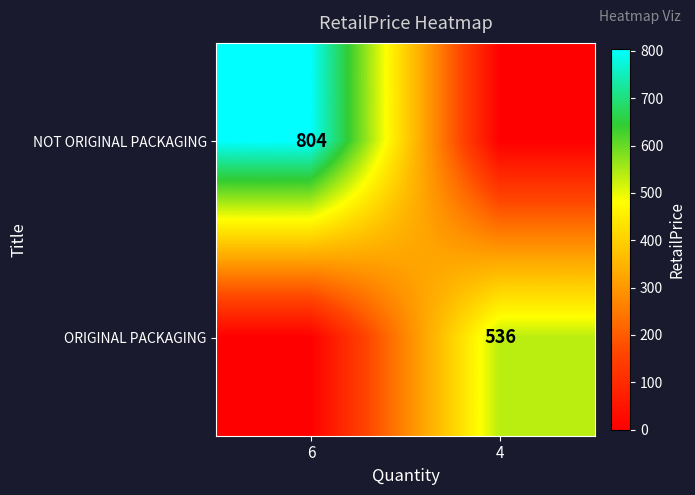

True or false: NOT ORIGINAL PACKAGING has a value of 284 at 6.

False